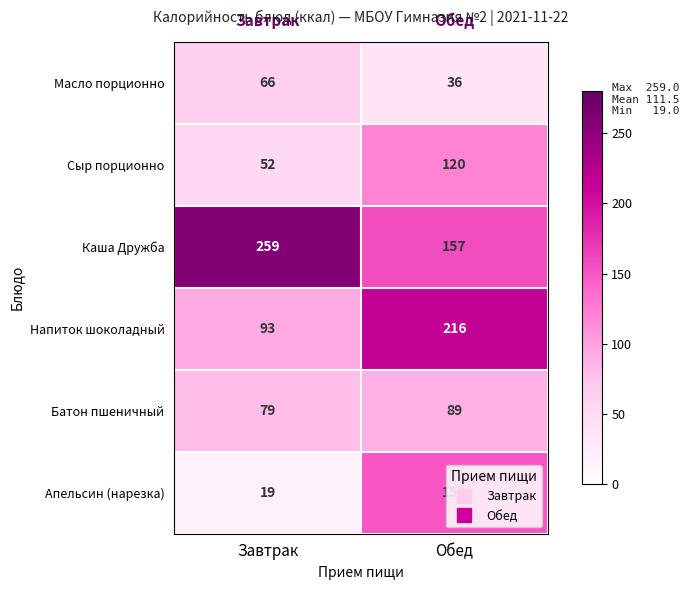

Which series has the largest total across all categories?

Каша Дружба